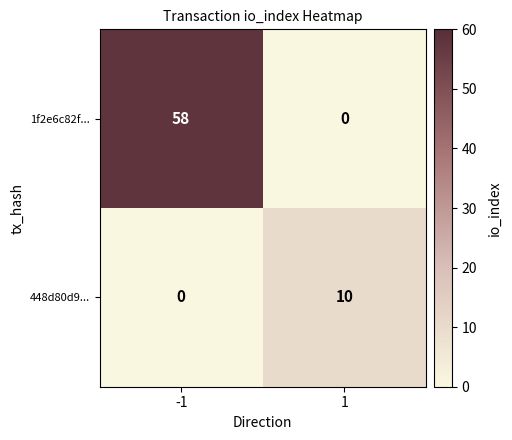

What is the difference between the 1f2e6c82f... values at -1 and 1?

58